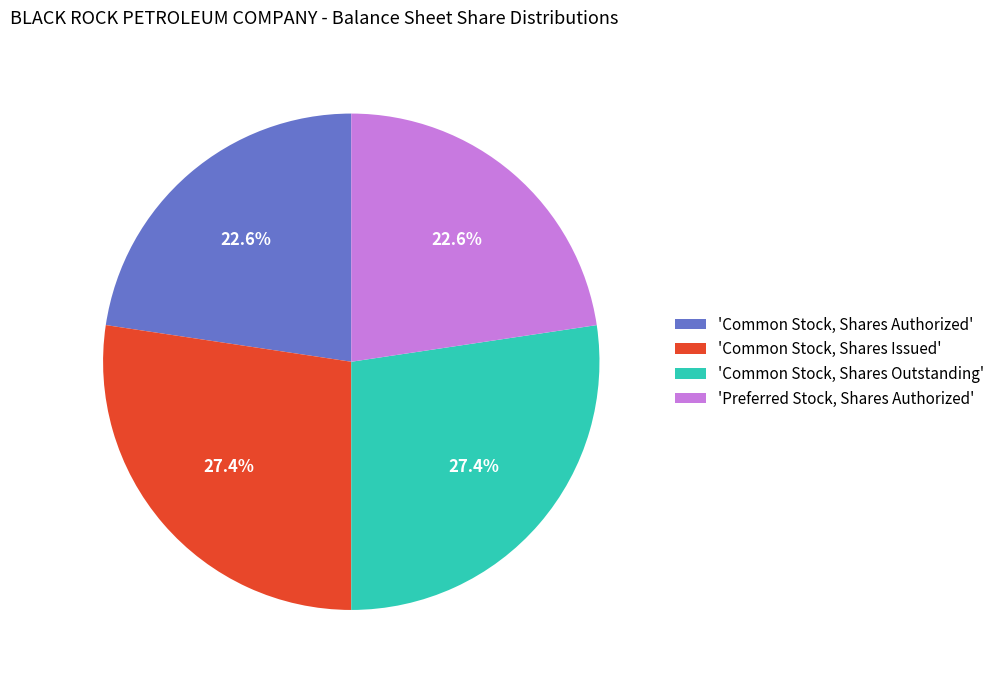

What percentage is NOT represented by 'Preferred Stock, Shares Authorized'?

77.4%